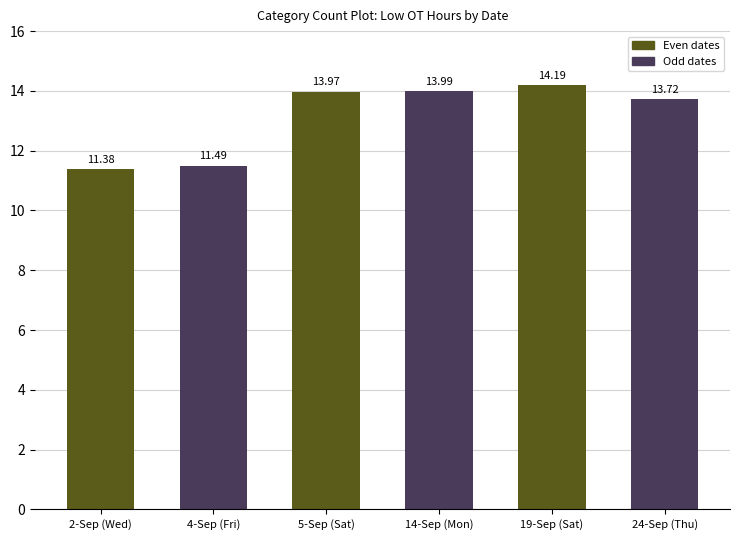

Does the chart contain any negative values?

No